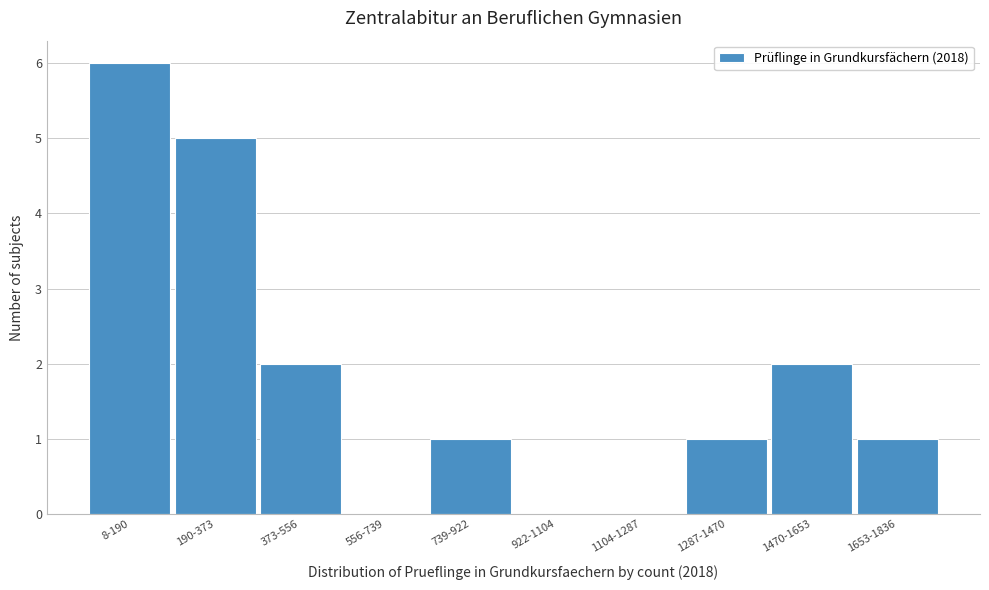

Reading left to right, transcribe all the data shown in this chart.

8-190=6	190-373=5	373-556=2	556-739=0	739-922=1	922-1104=0	1104-1287=0	1287-1470=1	1470-1653=2	1653-1836=1